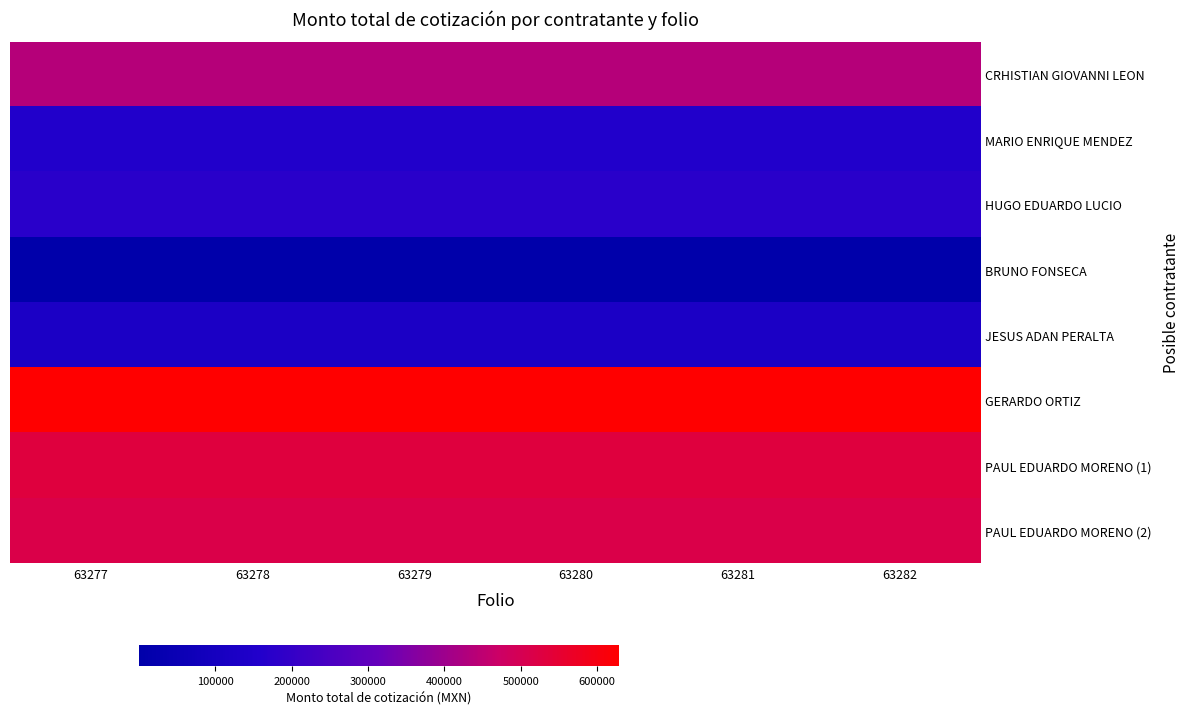

What is the difference between the highest and lowest values at 63282?

628744.9